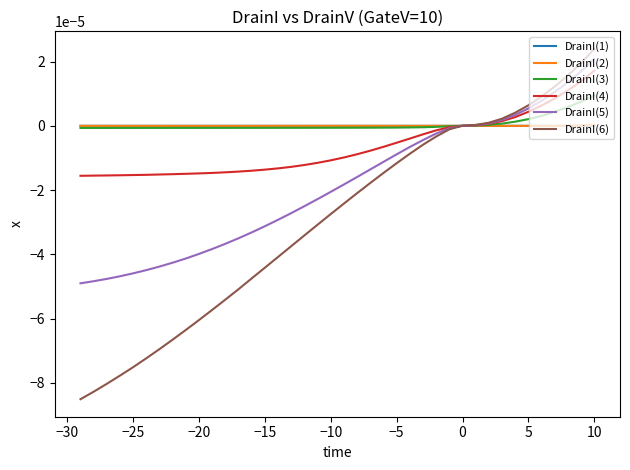

Is it true that DrainI(3) equals 0.0 at −25?

False